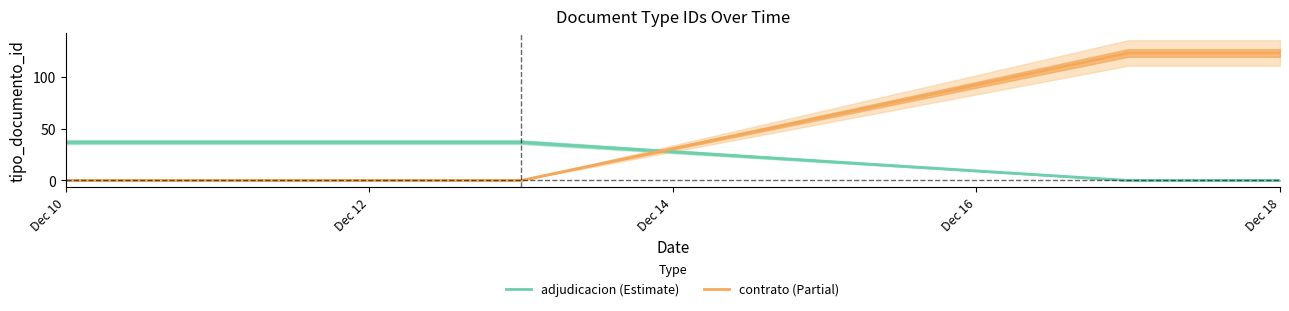

True or false: contrato (Partial) has more than 0 points higher than both neighbors.

False